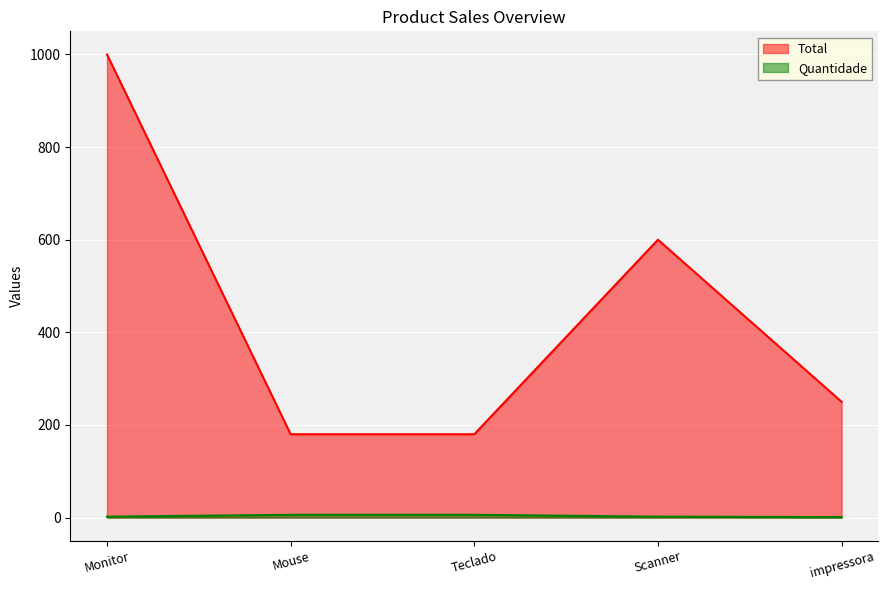

Which has a higher value, Scanner or Monitor?

Monitor